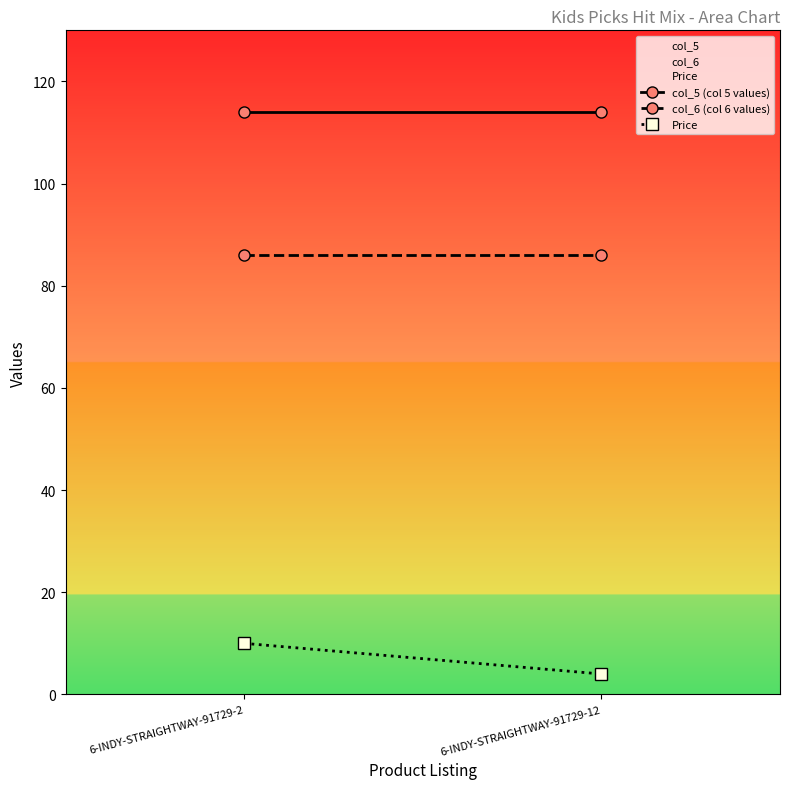

At which category is the sum across all series the highest?

6-INDY-STRAIGHTWAY-91729-2